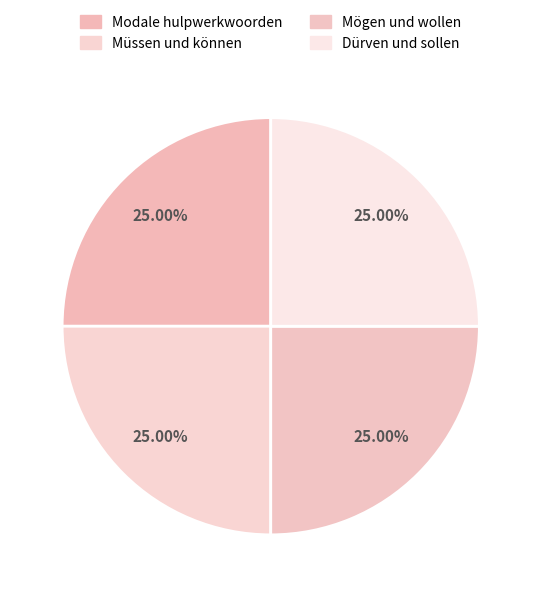

What percentage is NOT represented by Modale hulpwerkwoorden?

75.0%